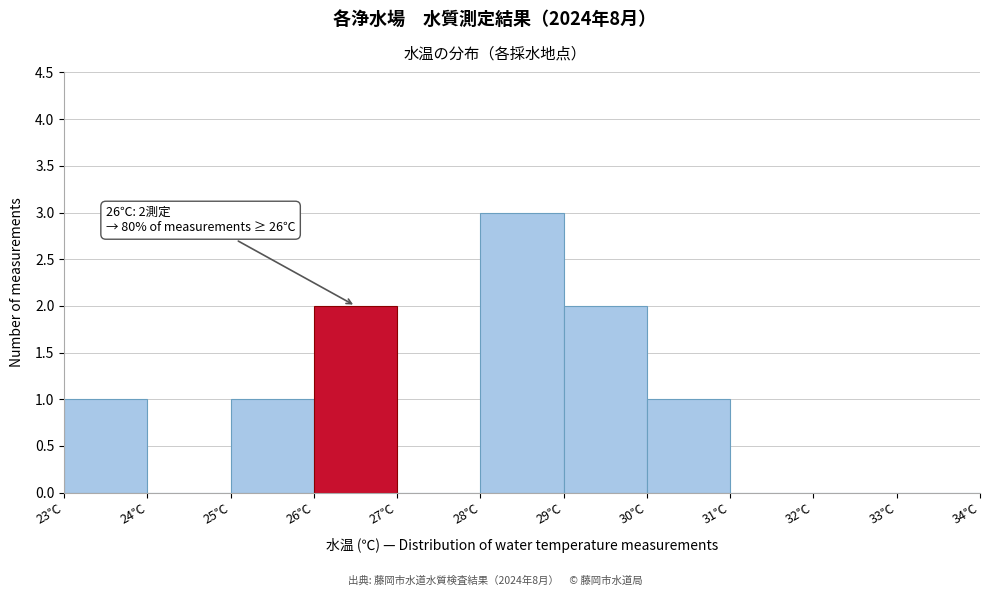

Over which range of the x-axis is the bar tallest?

28 to 29